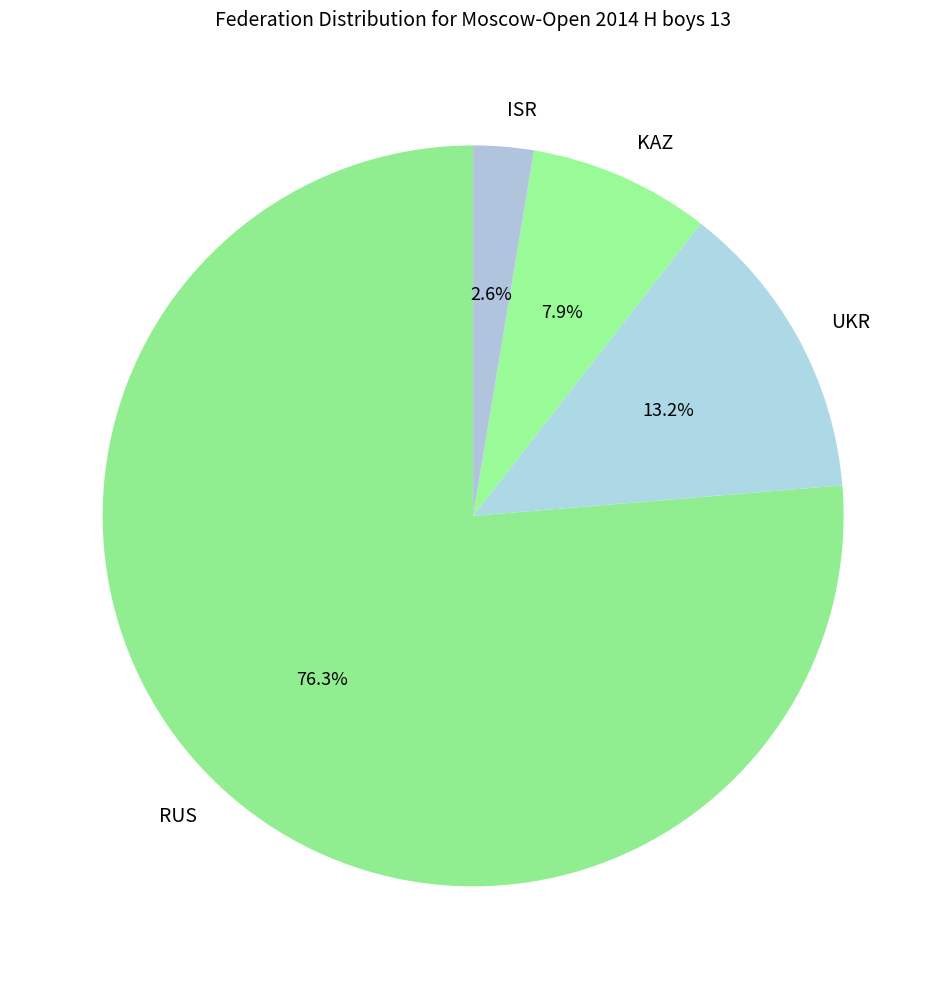

Which category has the smallest portion of the pie?

ISR